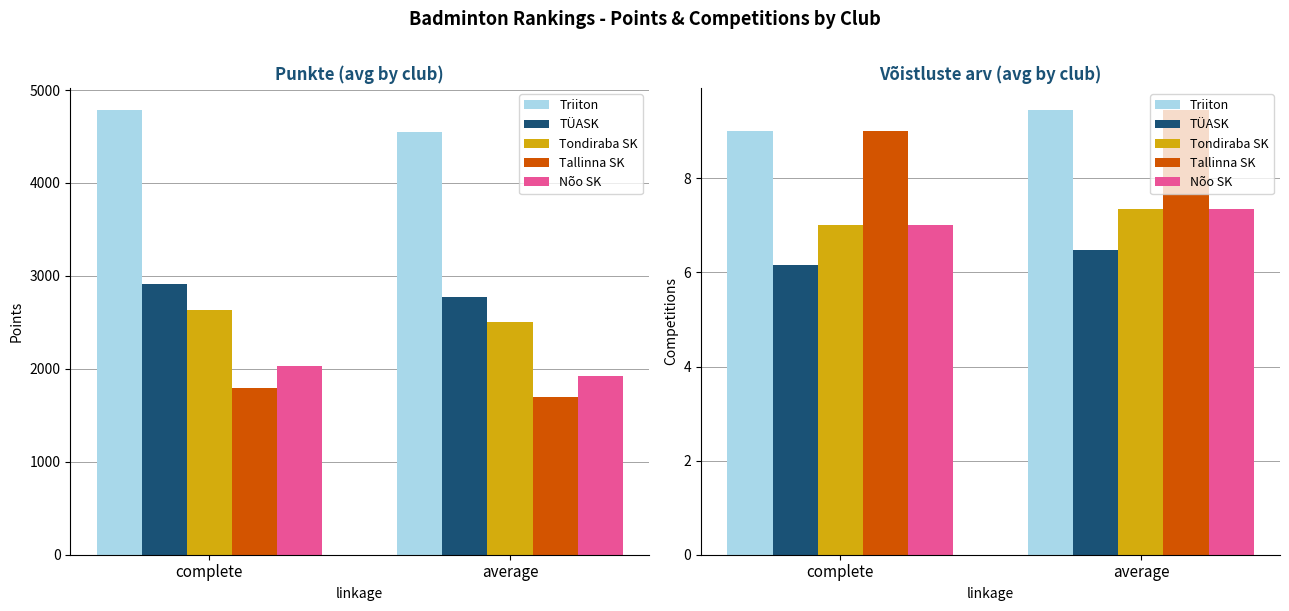

Reading left to right, what are all the values shown in this chart?

Triiton: complete=9.0	average=9.5
TÜASK: complete=6.2	average=6.5
Tondiraba SK: complete=7.0	average=7.4
Tallinna SK: complete=9.0	average=9.5
Nõo SK: complete=7.0	average=7.4